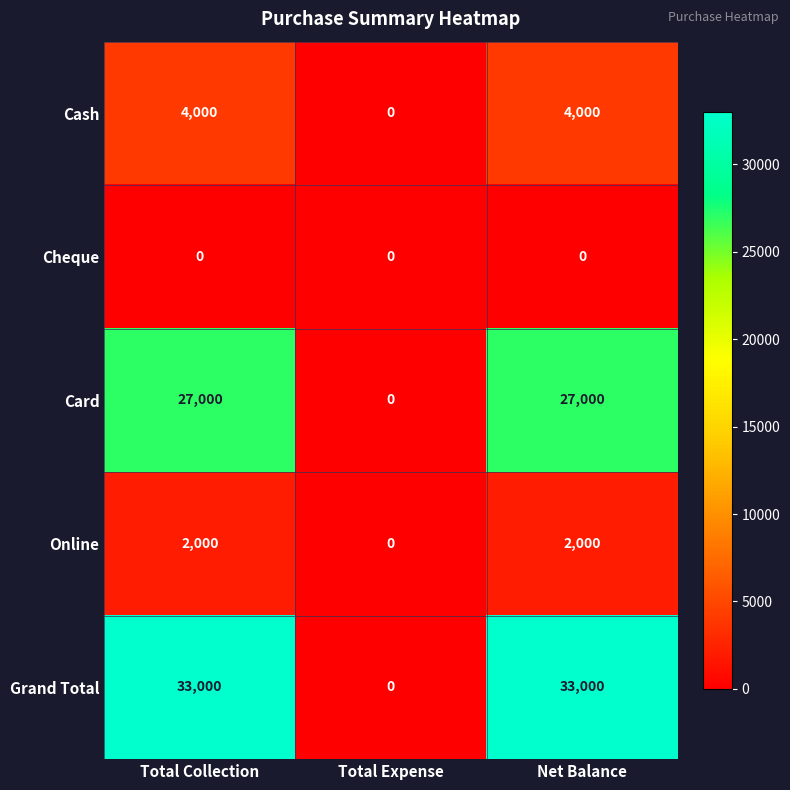

How many series are shown in this chart?

5